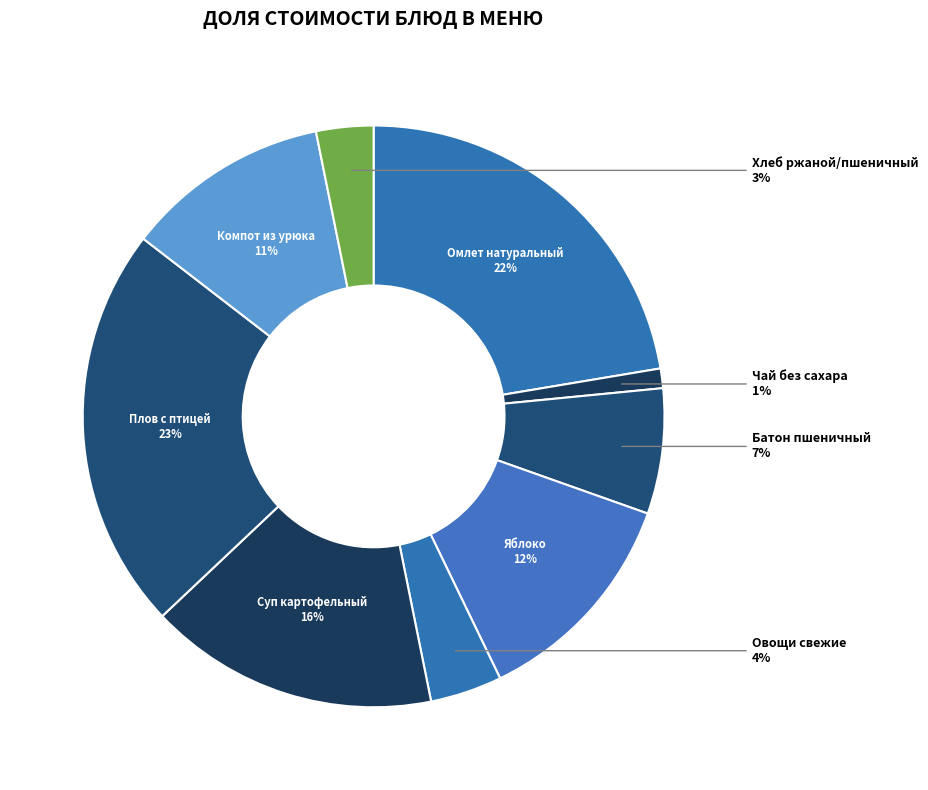

Which category has the smallest portion of the pie?

Чай без сахара